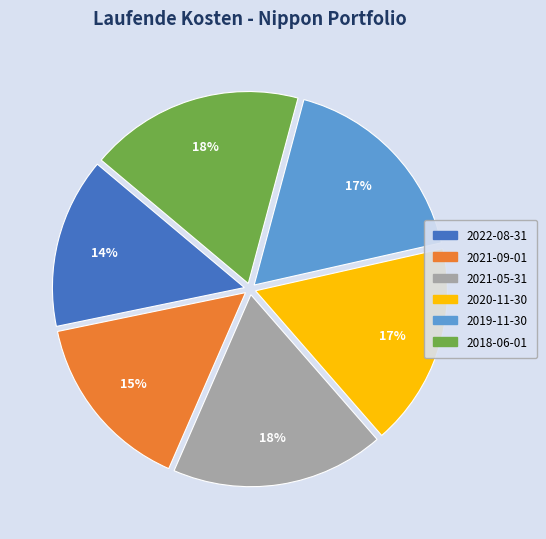

Does any single category account for the majority?

No